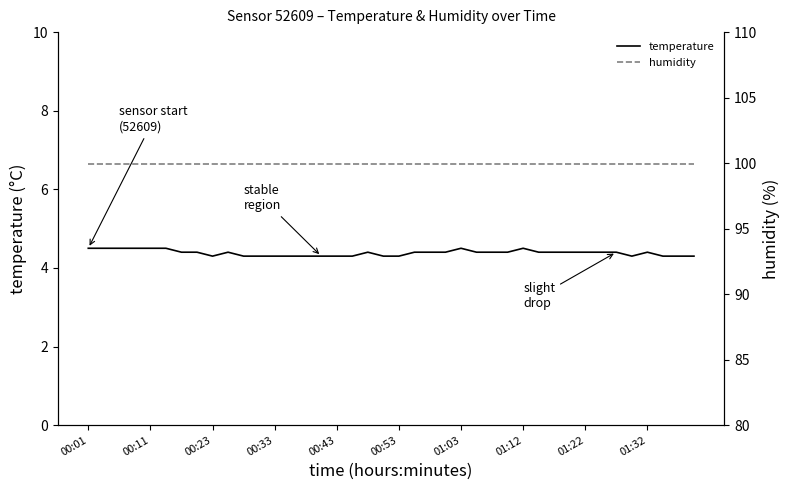

Rank the series at 25 from lowest to highest value.

temperature, humidity